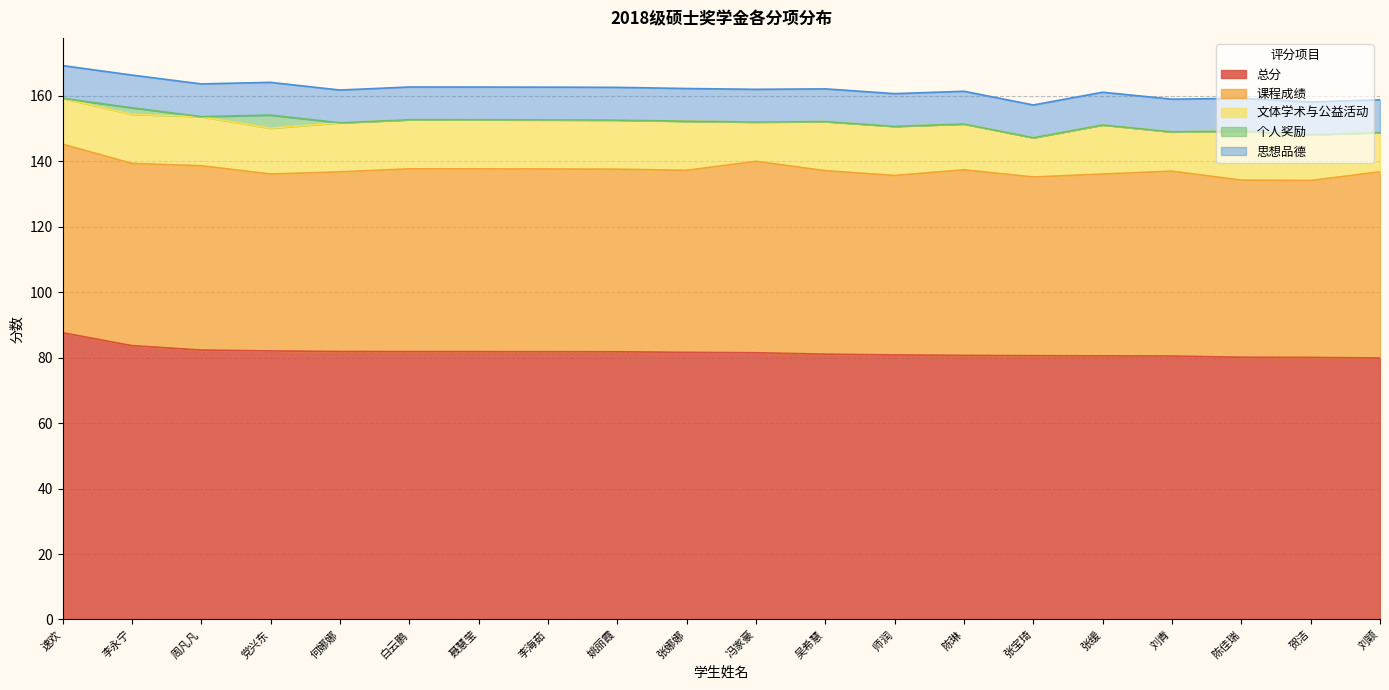

Which series has the largest total across all categories?

总分